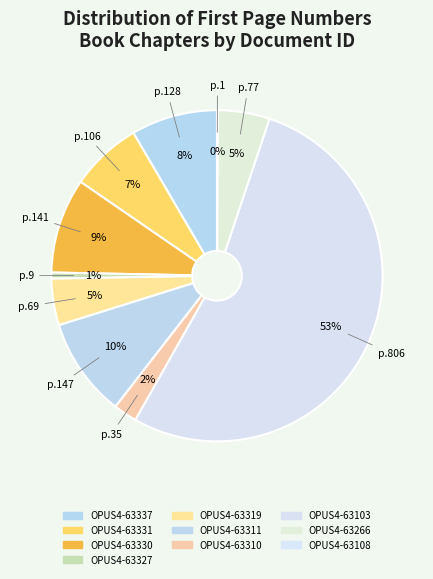

Which has a higher value, OPUS4-63266 or OPUS4-63108?

OPUS4-63266